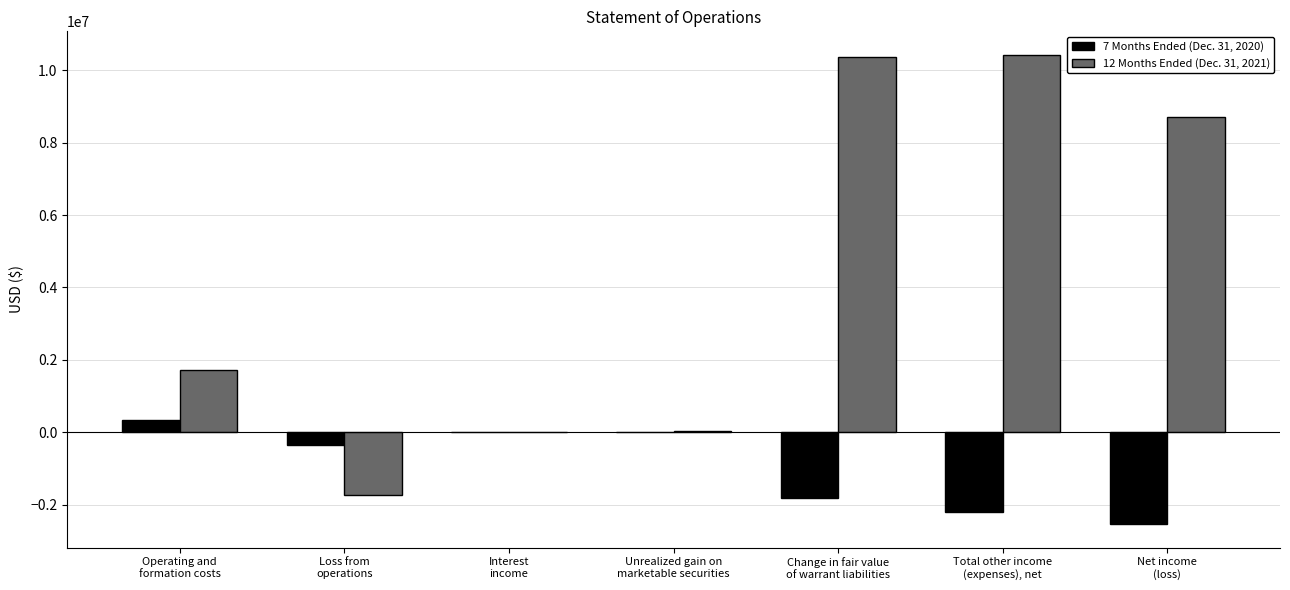

At which category is the sum across all series the highest?

Change in fair value
of warrant liabilities